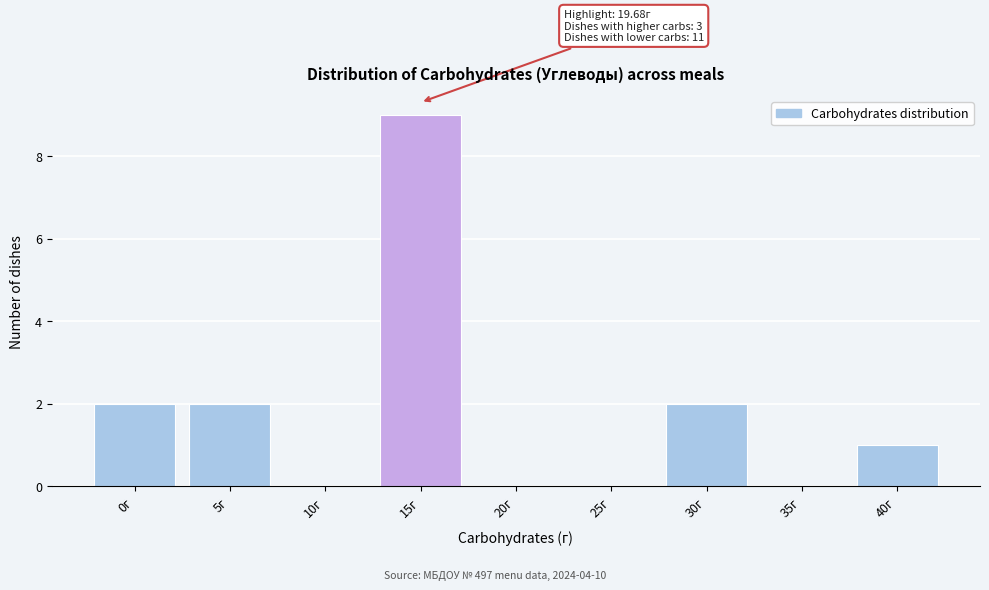

Reading left to right, list all the values displayed in this chart.

0г=2	5г=2	10г=0	15г=9	20г=0	25г=0	30г=2	35г=0	40г=1